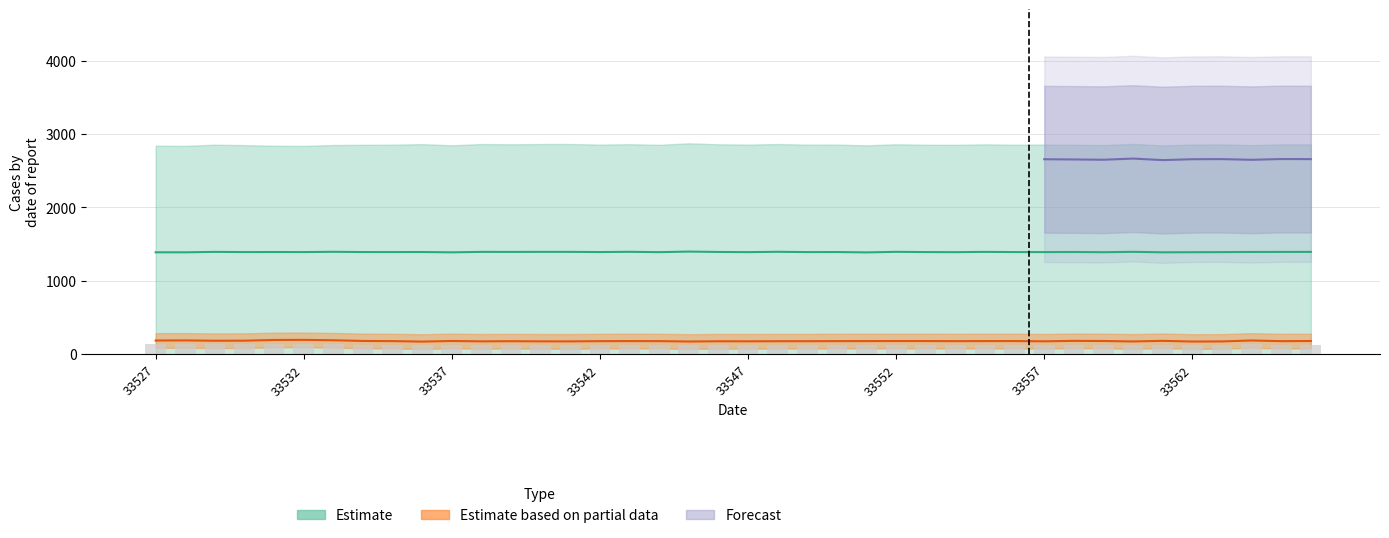

What is the sum of the Estimate values at 21 and 33557?

2791.3